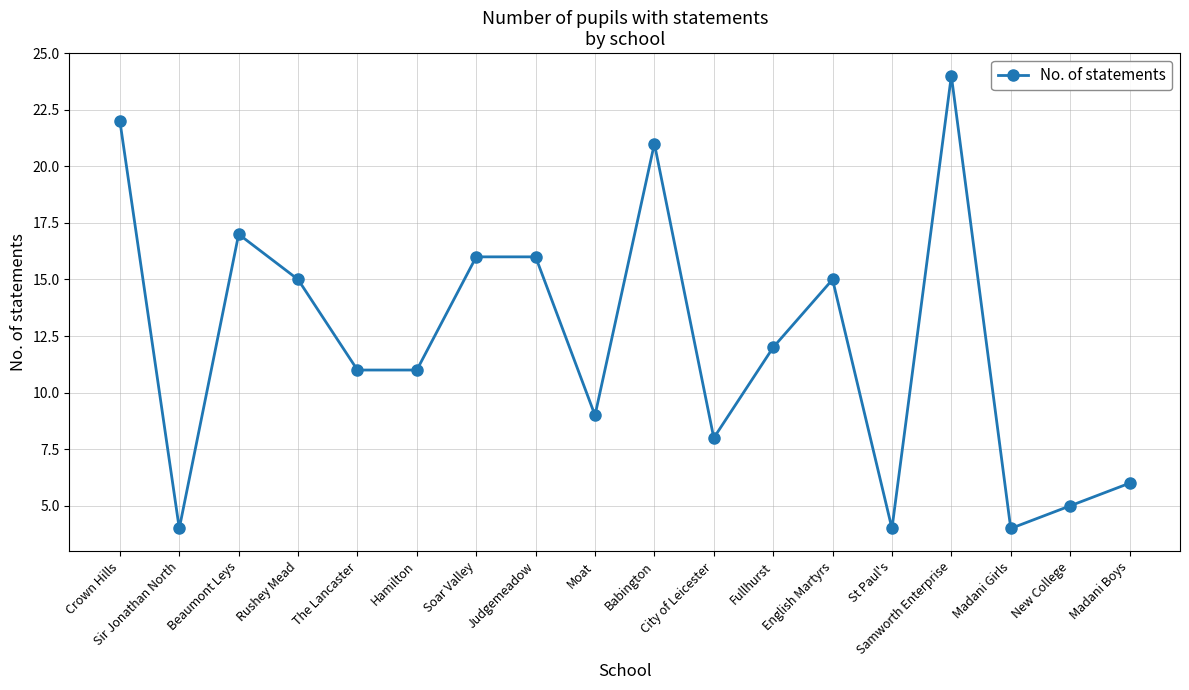

Count the number of data series in this chart.

1